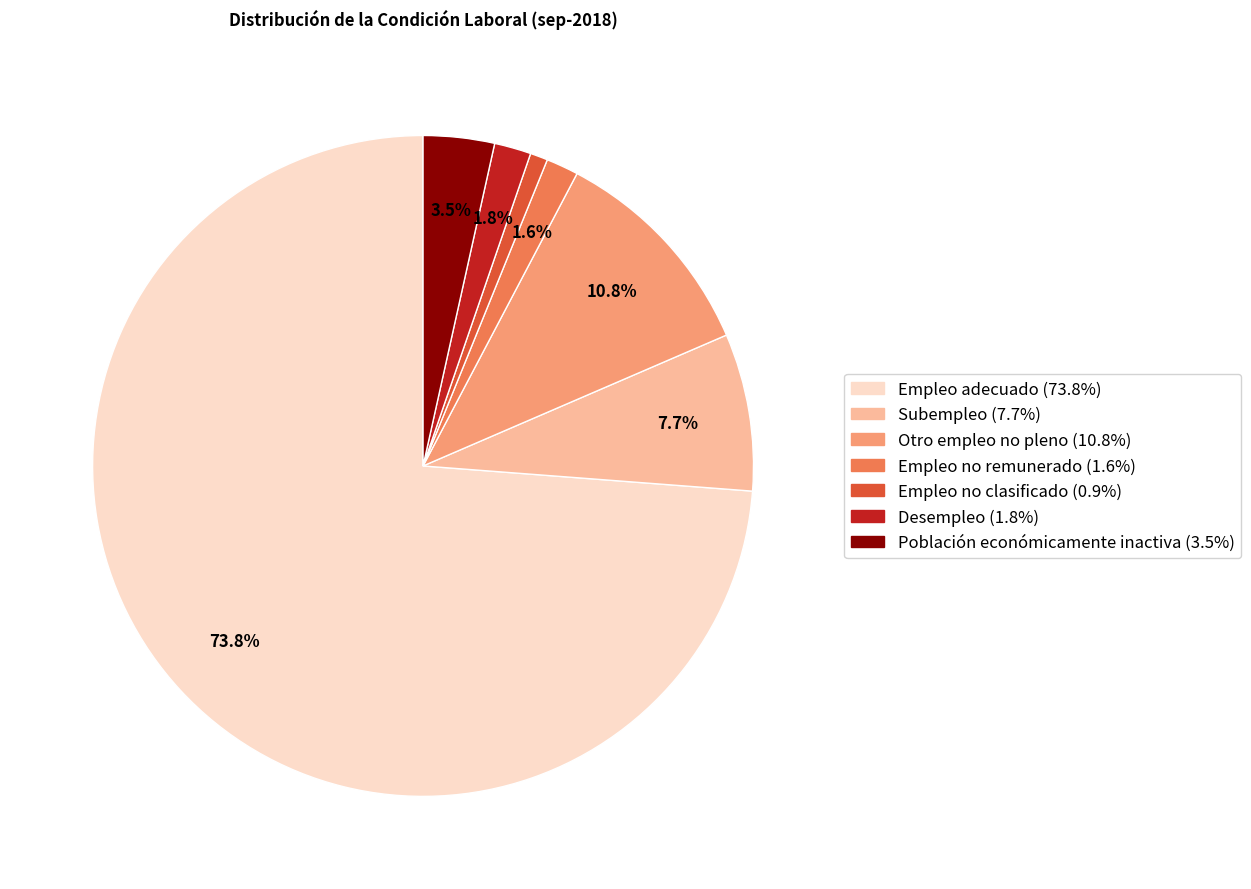

Does Empleo adecuado account for over 50% of the chart?

Yes